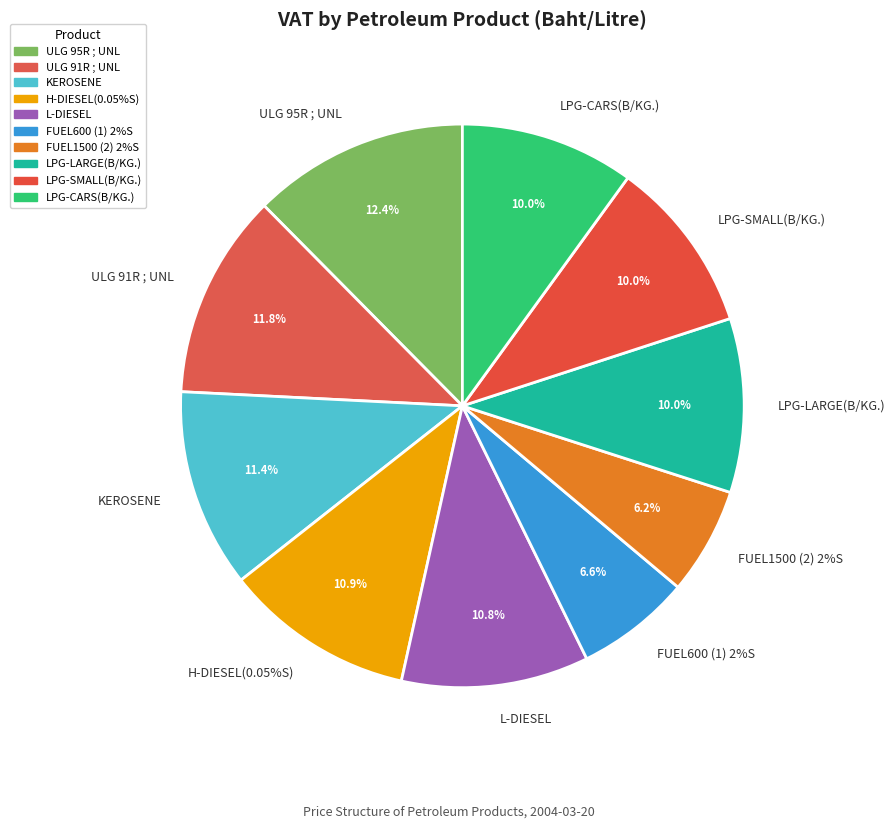

What is the largest slice in the pie chart?

ULG 95R ; UNL